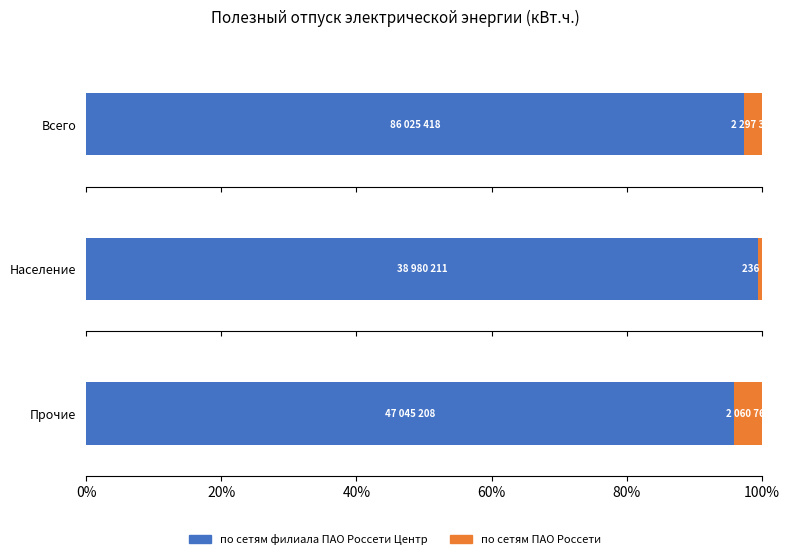

What is the value of the по сетям филиала ПАО Россети Центр bar at the 1st from the left?

86025418.3